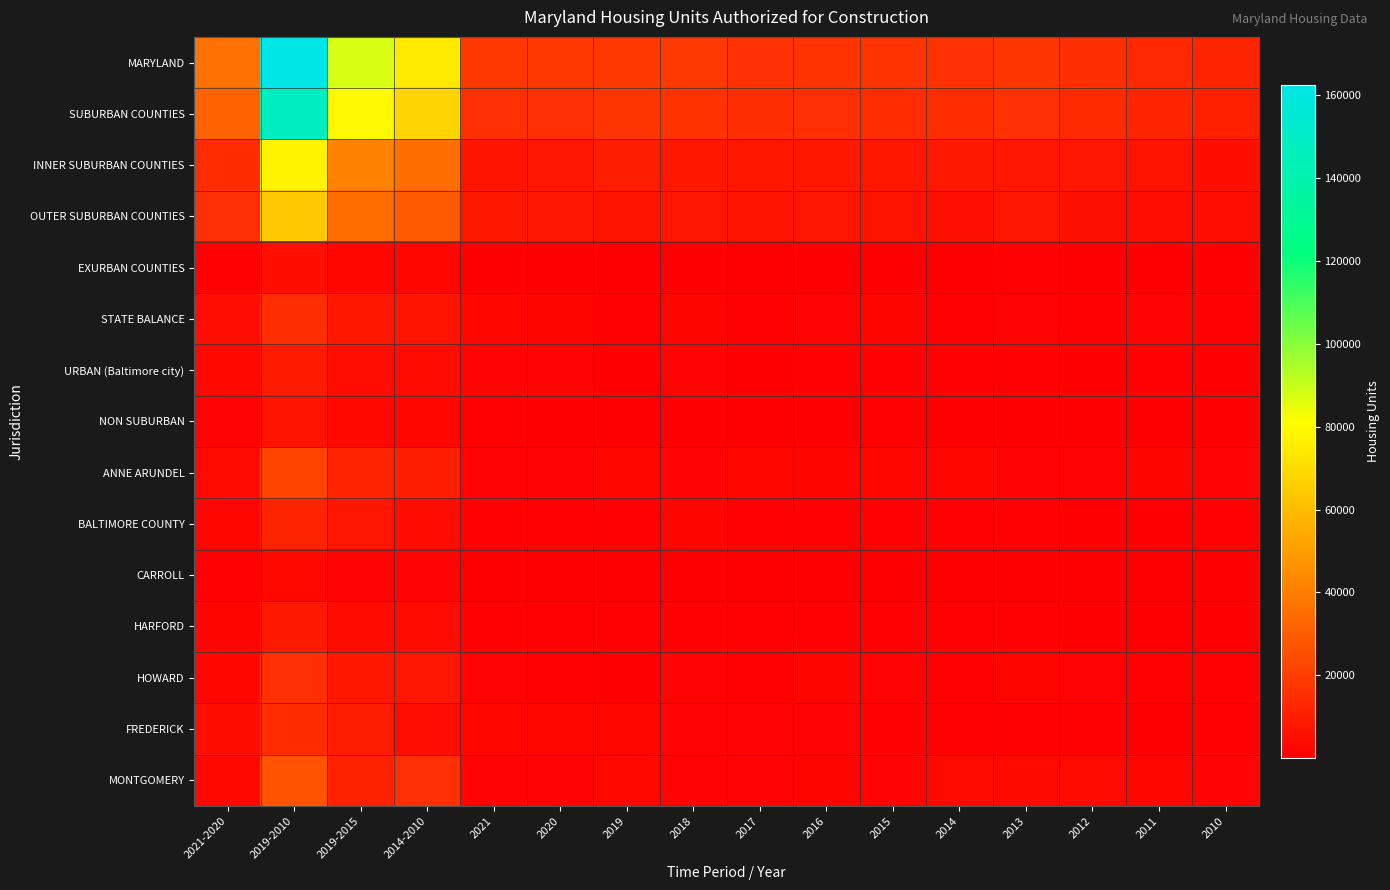

At 2019-2010, list the series in order from smallest to largest.

CARROLL, EXURBAN COUNTIES, NON SUBURBAN, HARFORD, URBAN (Baltimore city), BALTIMORE COUNTY, FREDERICK, STATE BALANCE, HOWARD, ANNE ARUNDEL, MONTGOMERY, OUTER SUBURBAN COUNTIES, INNER SUBURBAN COUNTIES, SUBURBAN COUNTIES, MARYLAND